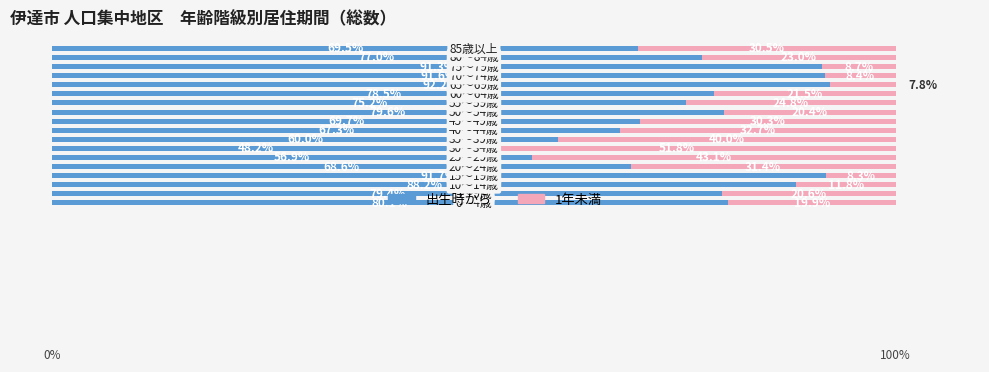

What is the value of the 出生時から bar at the 2nd from the left?

79.4